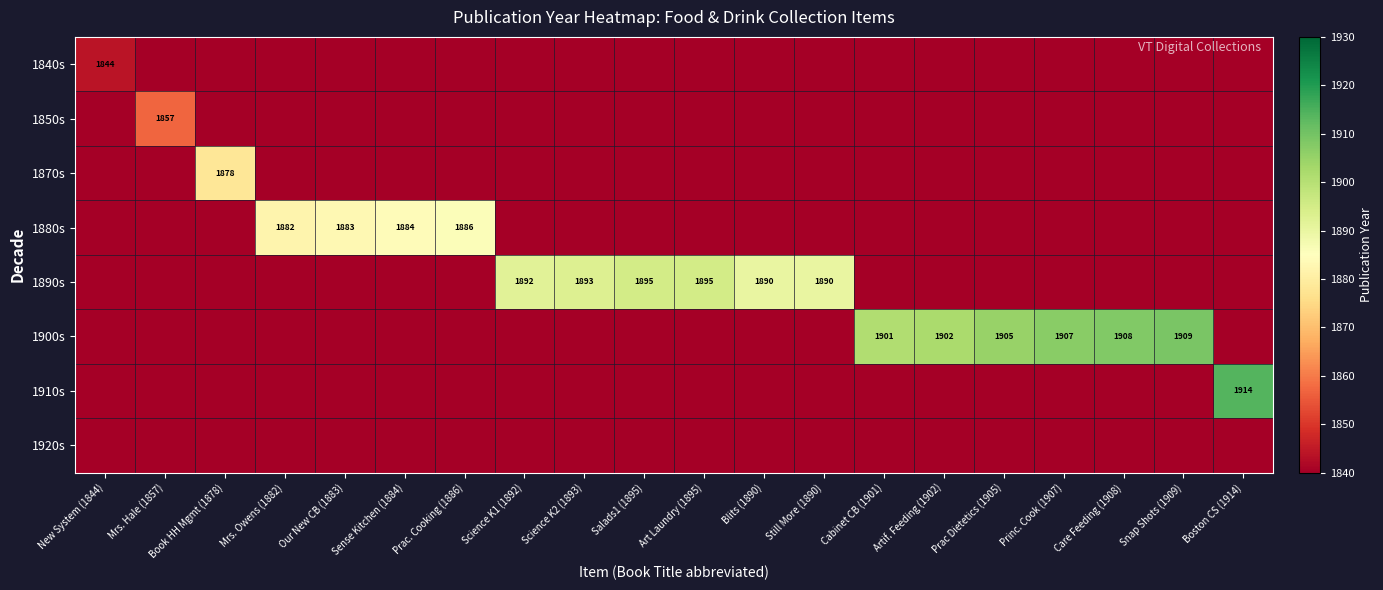

True or false: 1890s has a value of 2628 at Science K2 (1893).

False